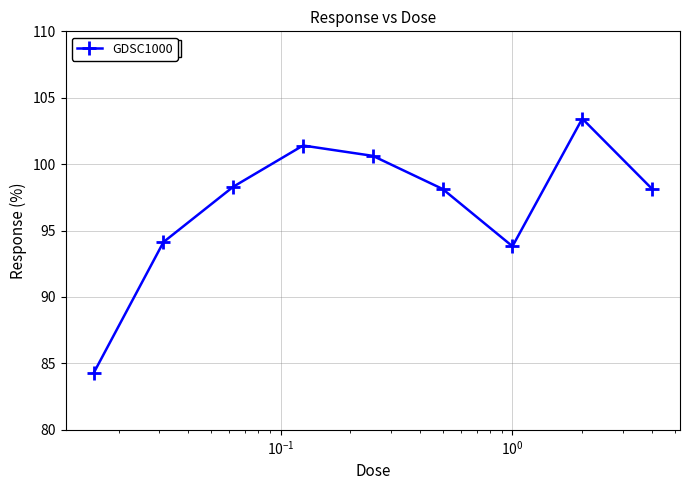

Count the number of categories in the chart.

9